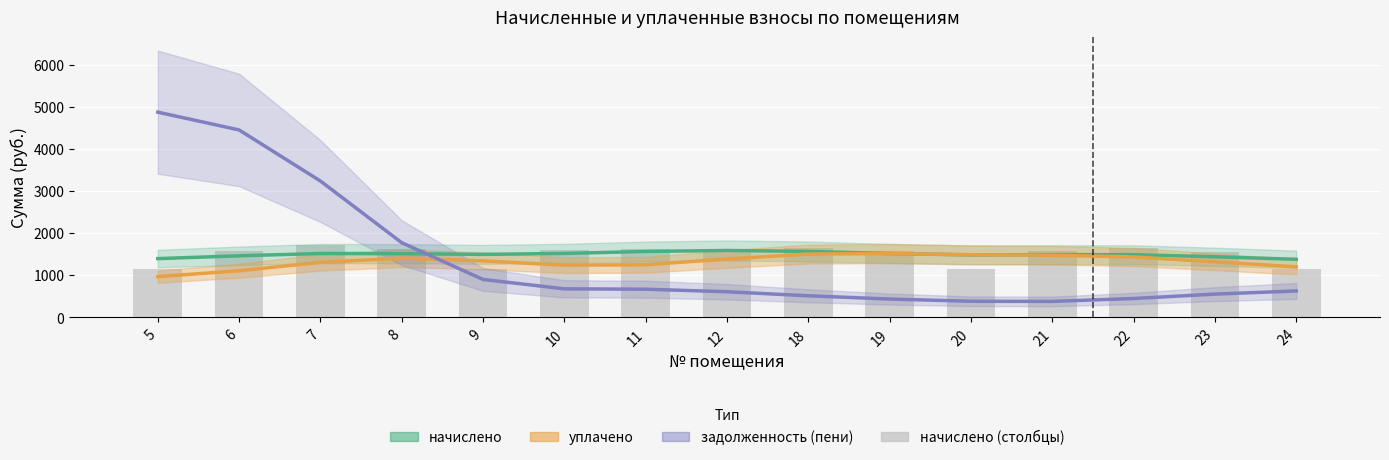

What is the sum of all начислено (столбцы) values?

22435.5